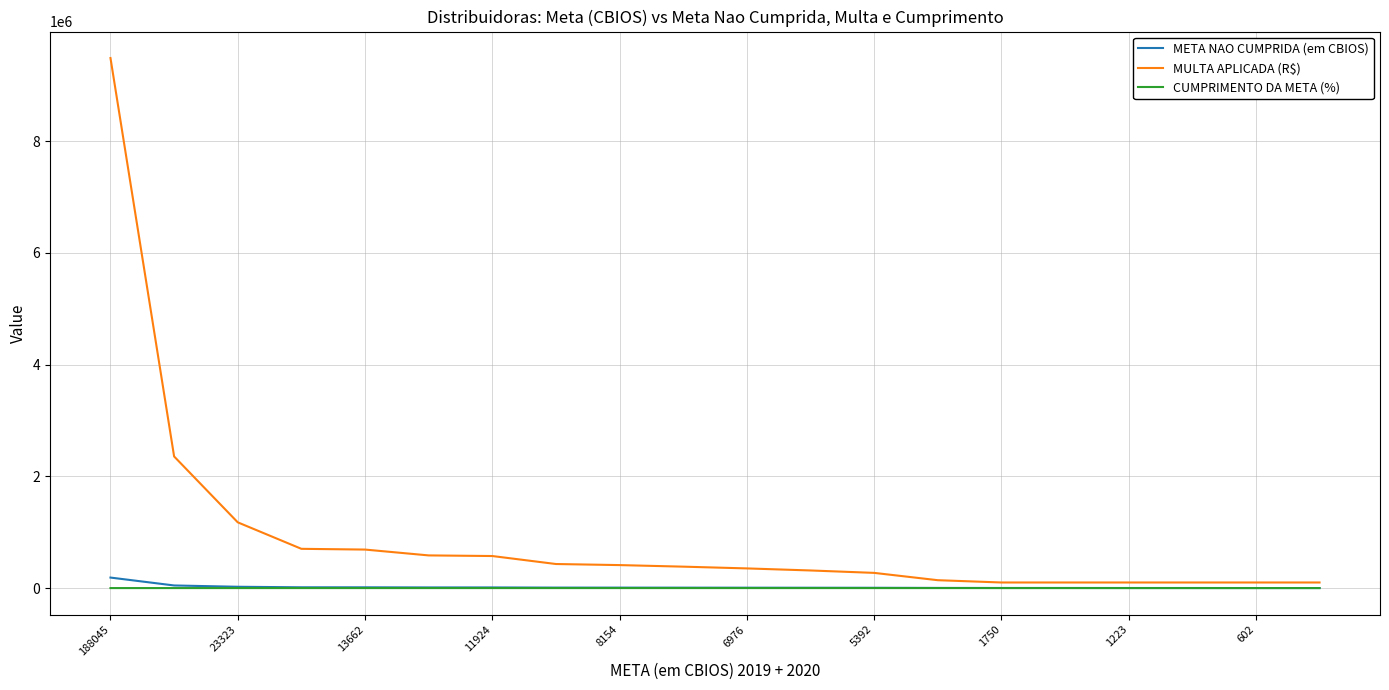

Which series has the largest range (max minus min)?

MULTA APLICADA (R$)